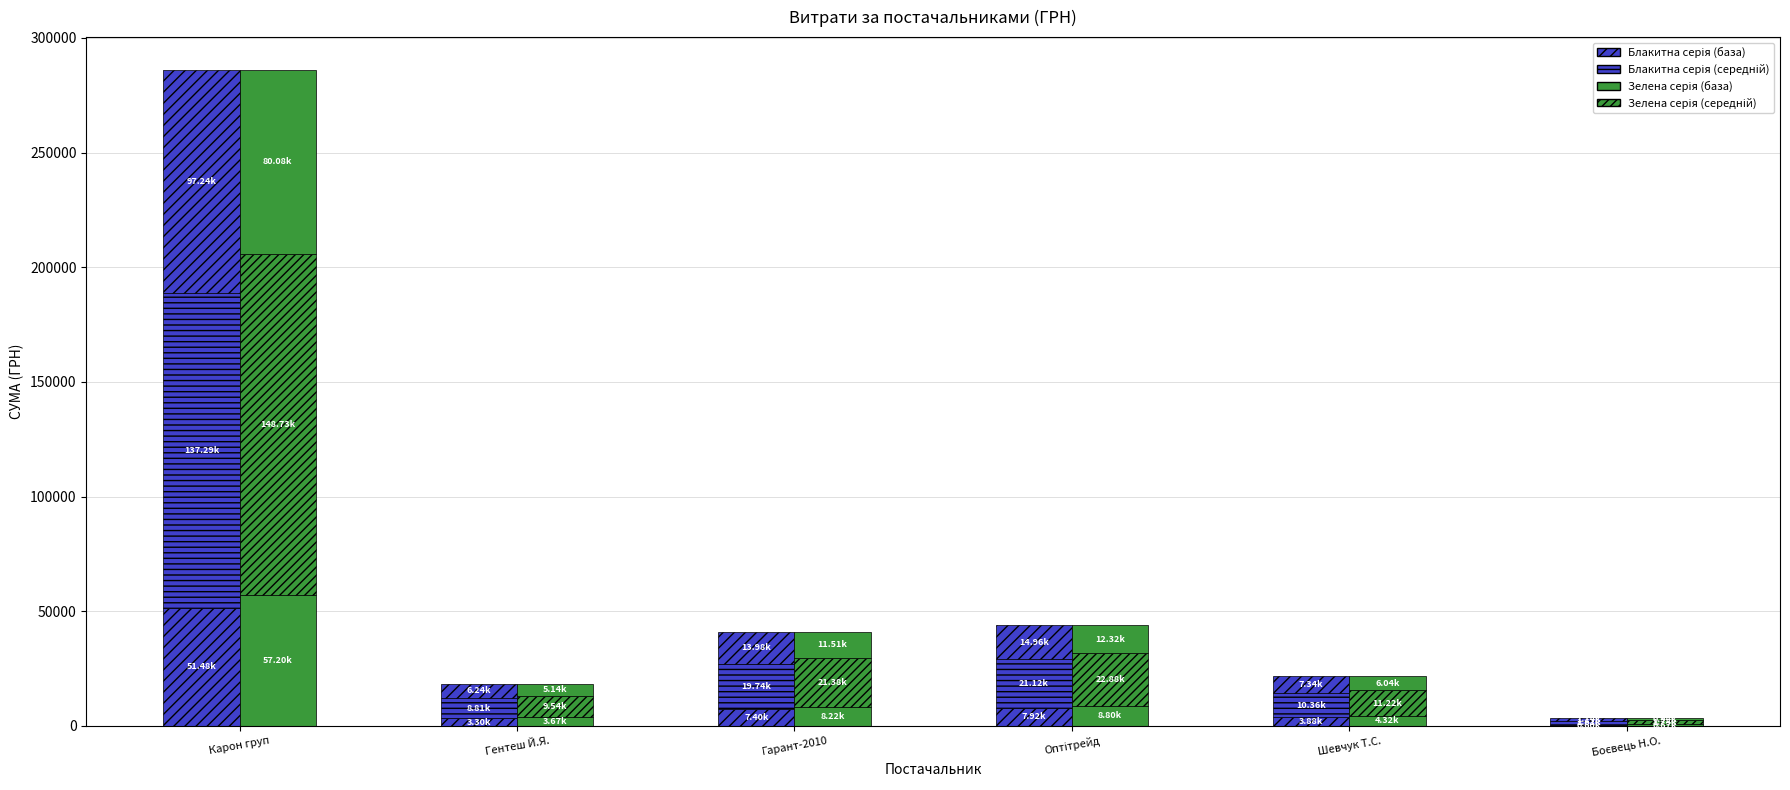

What is the label of the 5th bar from the left?

Шевчук Т.С.